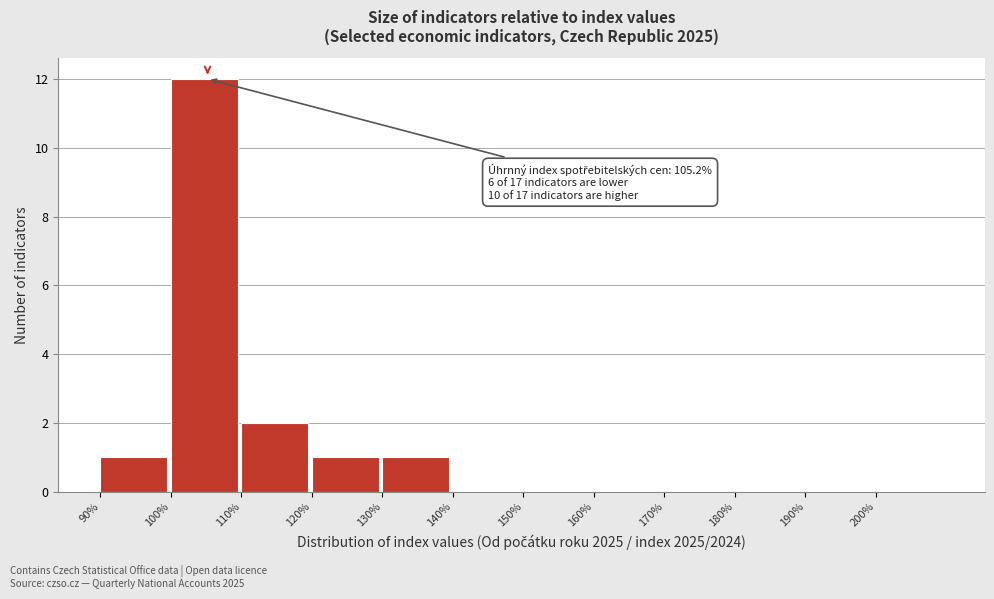

Over which range of the x-axis is the bar tallest?

100 to 110